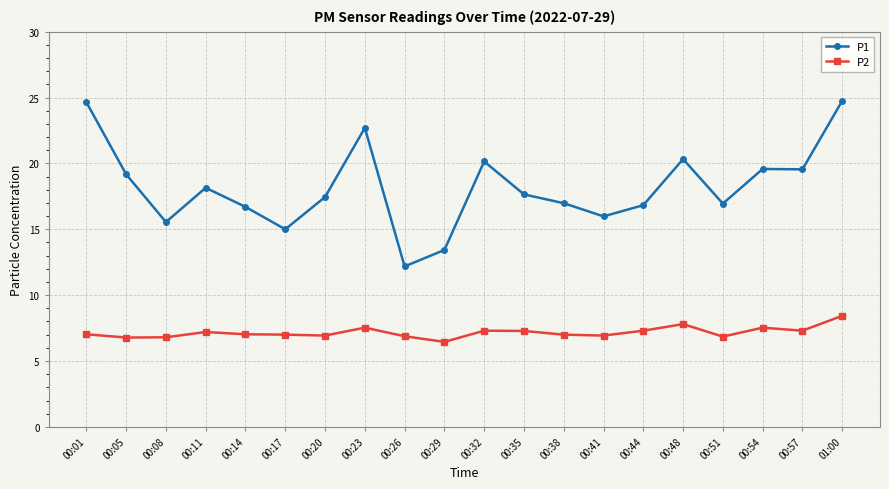

True or false: P2 has more than 1 points higher than both neighbors.

True